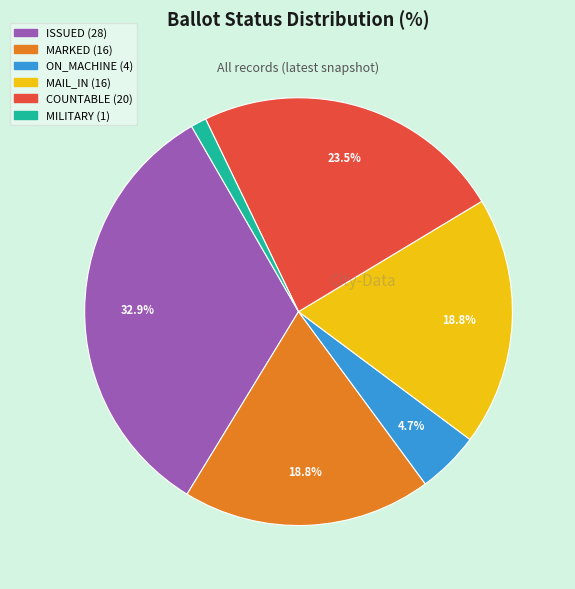

To the nearest percent, what is the difference between the largest and smallest slice percentages?

32%